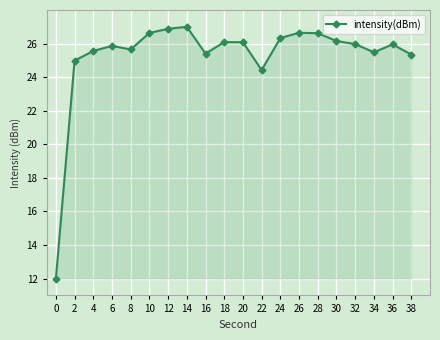

What is the sum of all values?

505.1